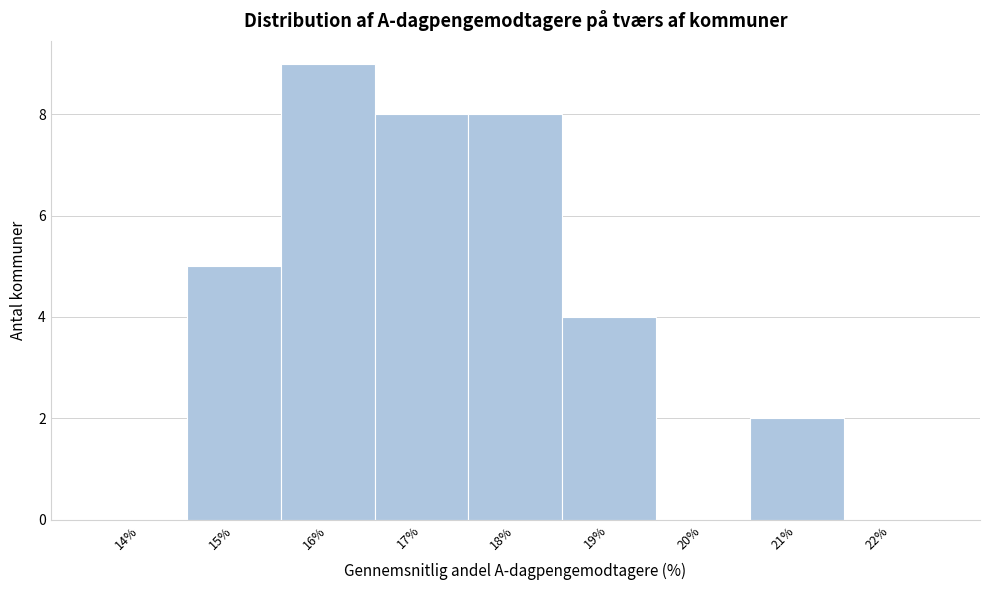

Reading left to right, what are all the values shown in this chart?

14%=0	15%=5	16%=9	17%=8	18%=8	19%=4	20%=0	21%=2	22%=0